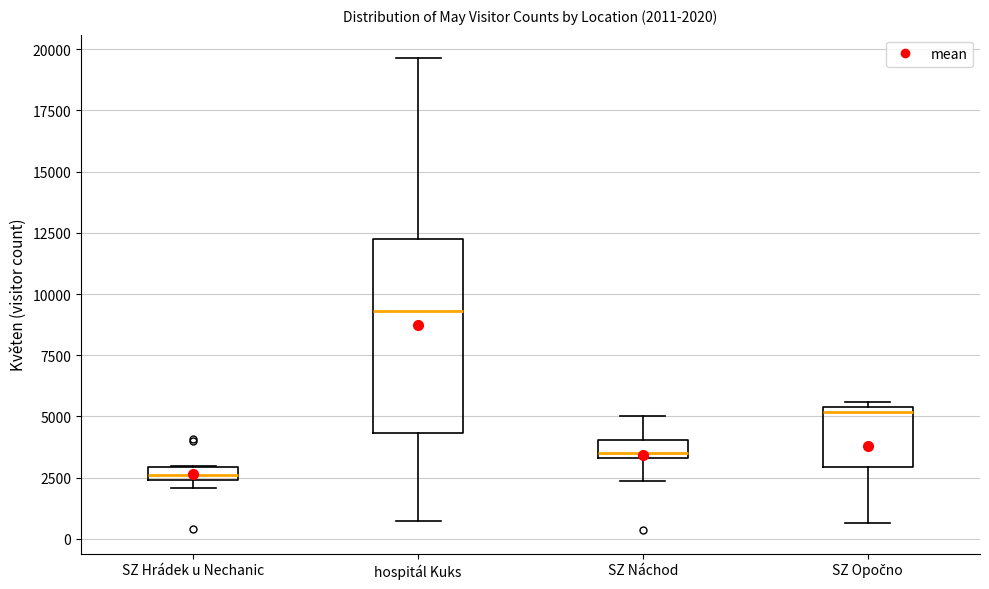

Comparing the boxes themselves (not the whiskers), which one is the tallest?

hospitál Kuks